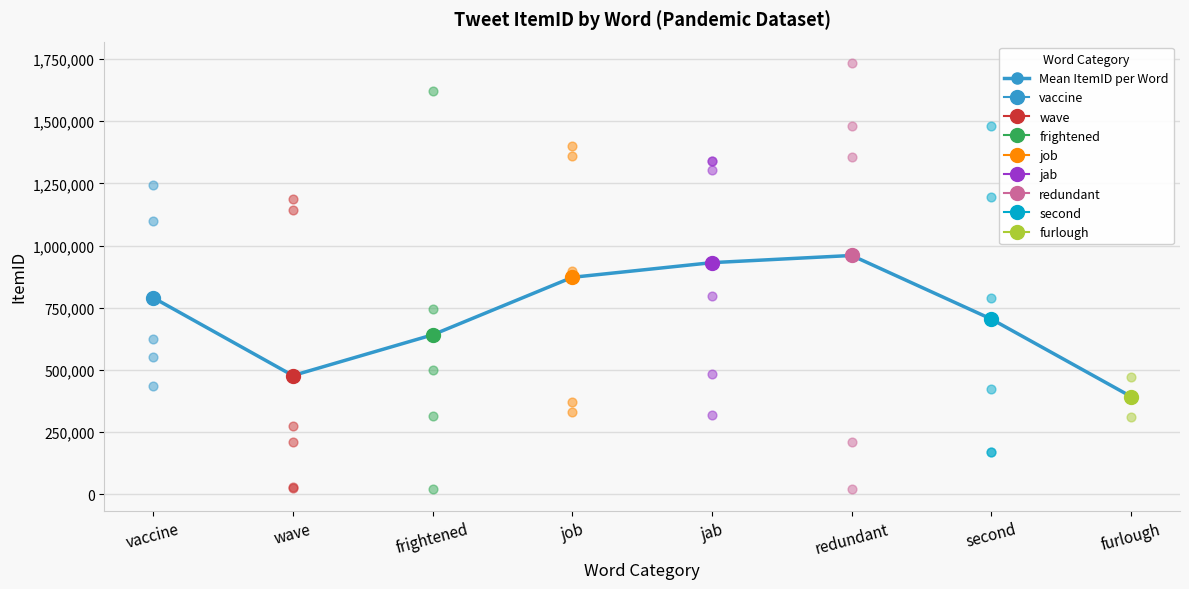

What is the ratio of the value at frightened to the value at second?

0.9